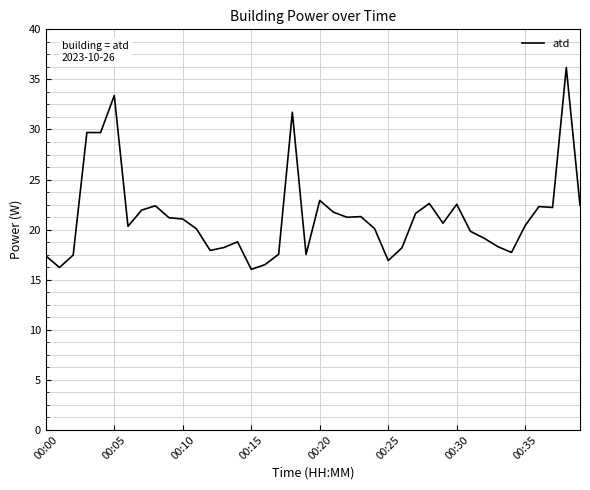

What is the greatest value displayed?

36.2